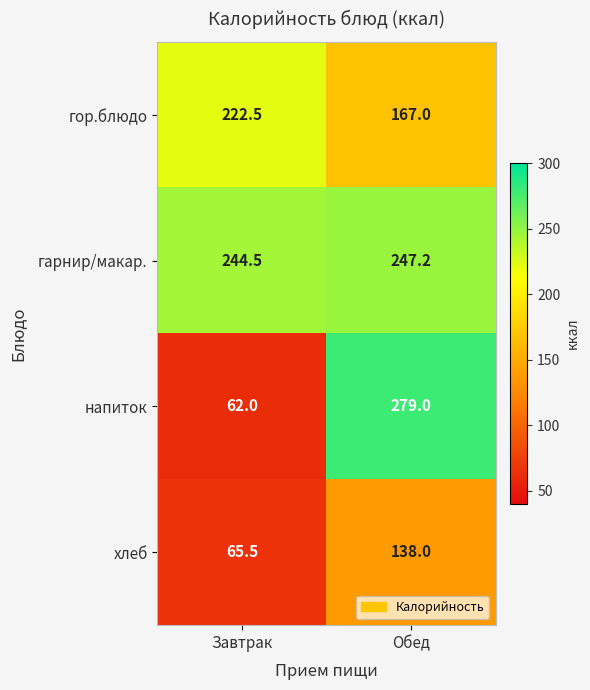

What is the spread (max minus min) of values at Обед?

141.0